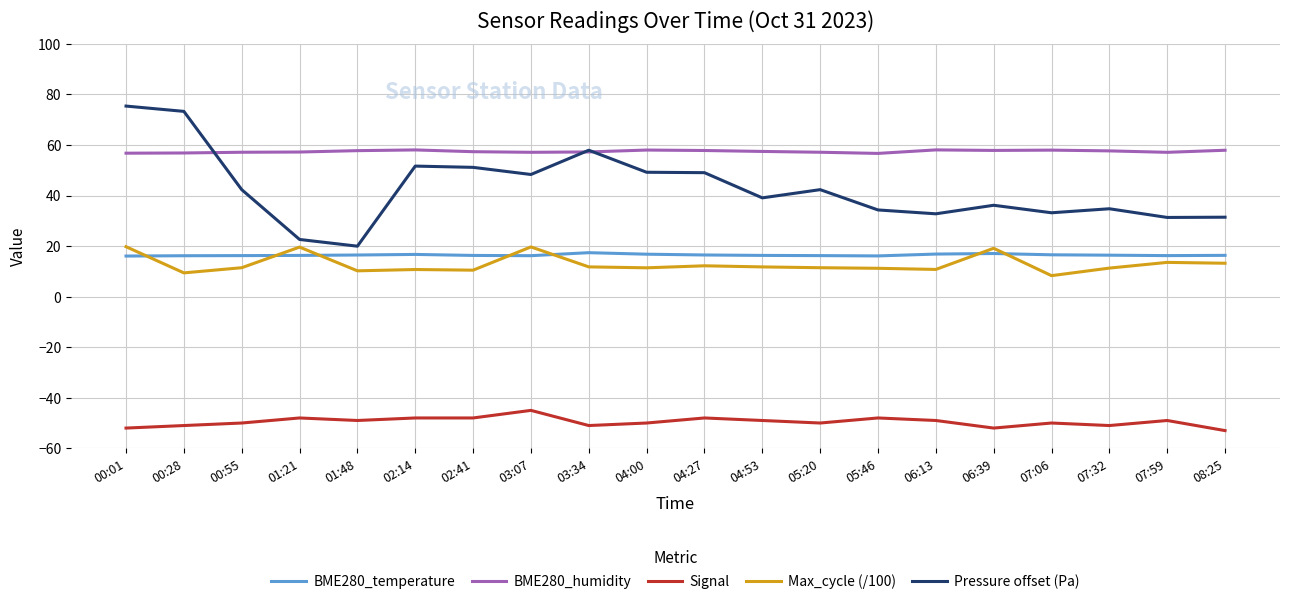

What is the lowest value of the Max_cycle (/100) series?

8.3